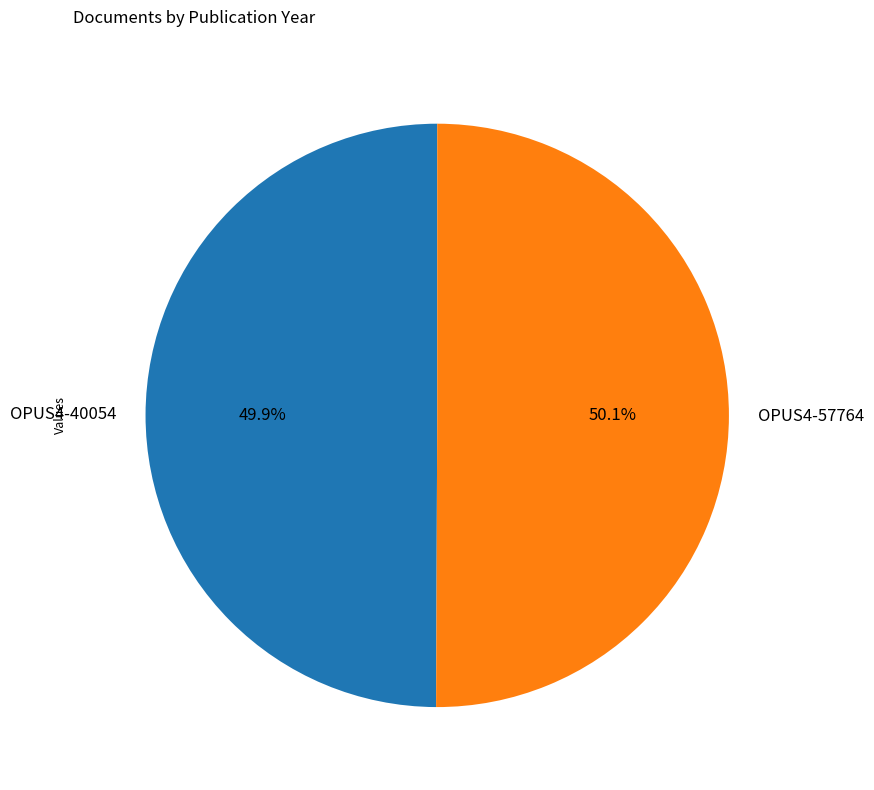

Is there a majority slice in this chart?

Yes